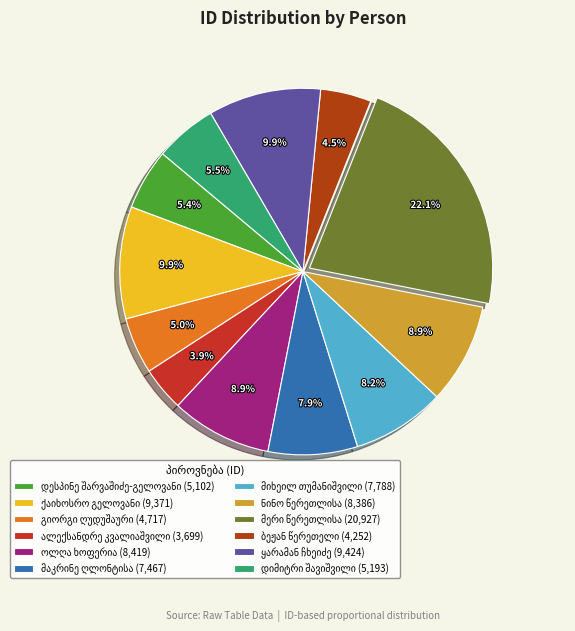

To the nearest percent, what is the difference between the ქაიხოსრო გელოვანი and ბეჟან წერეთელი slice percentages?

5%